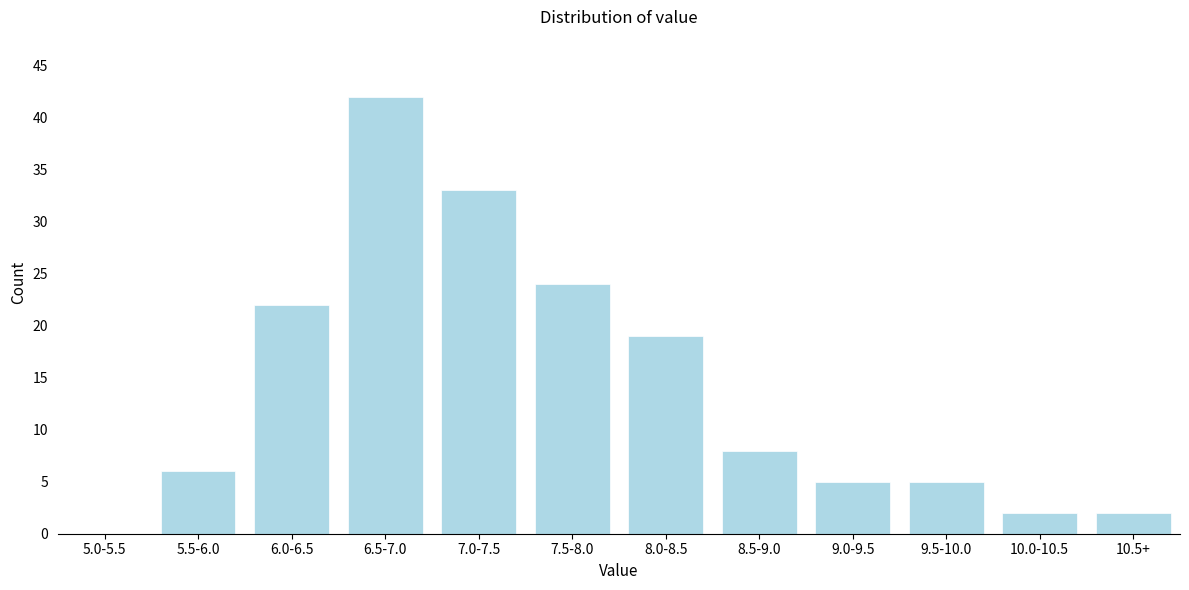

What is the sum of the values at 9.0-9.5 and 8.5-9.0?

13